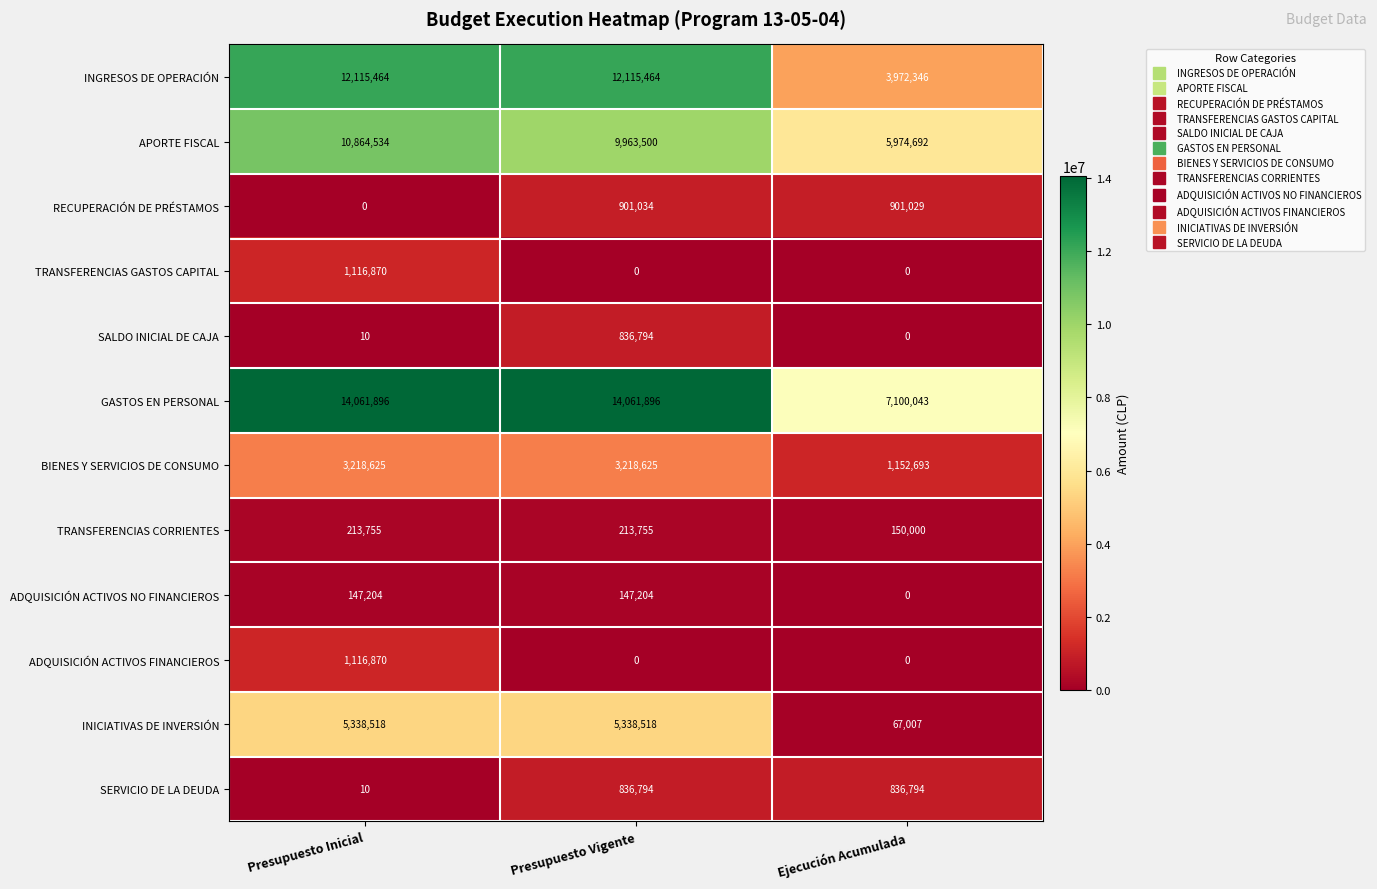

What is the greatest value displayed?

14061896